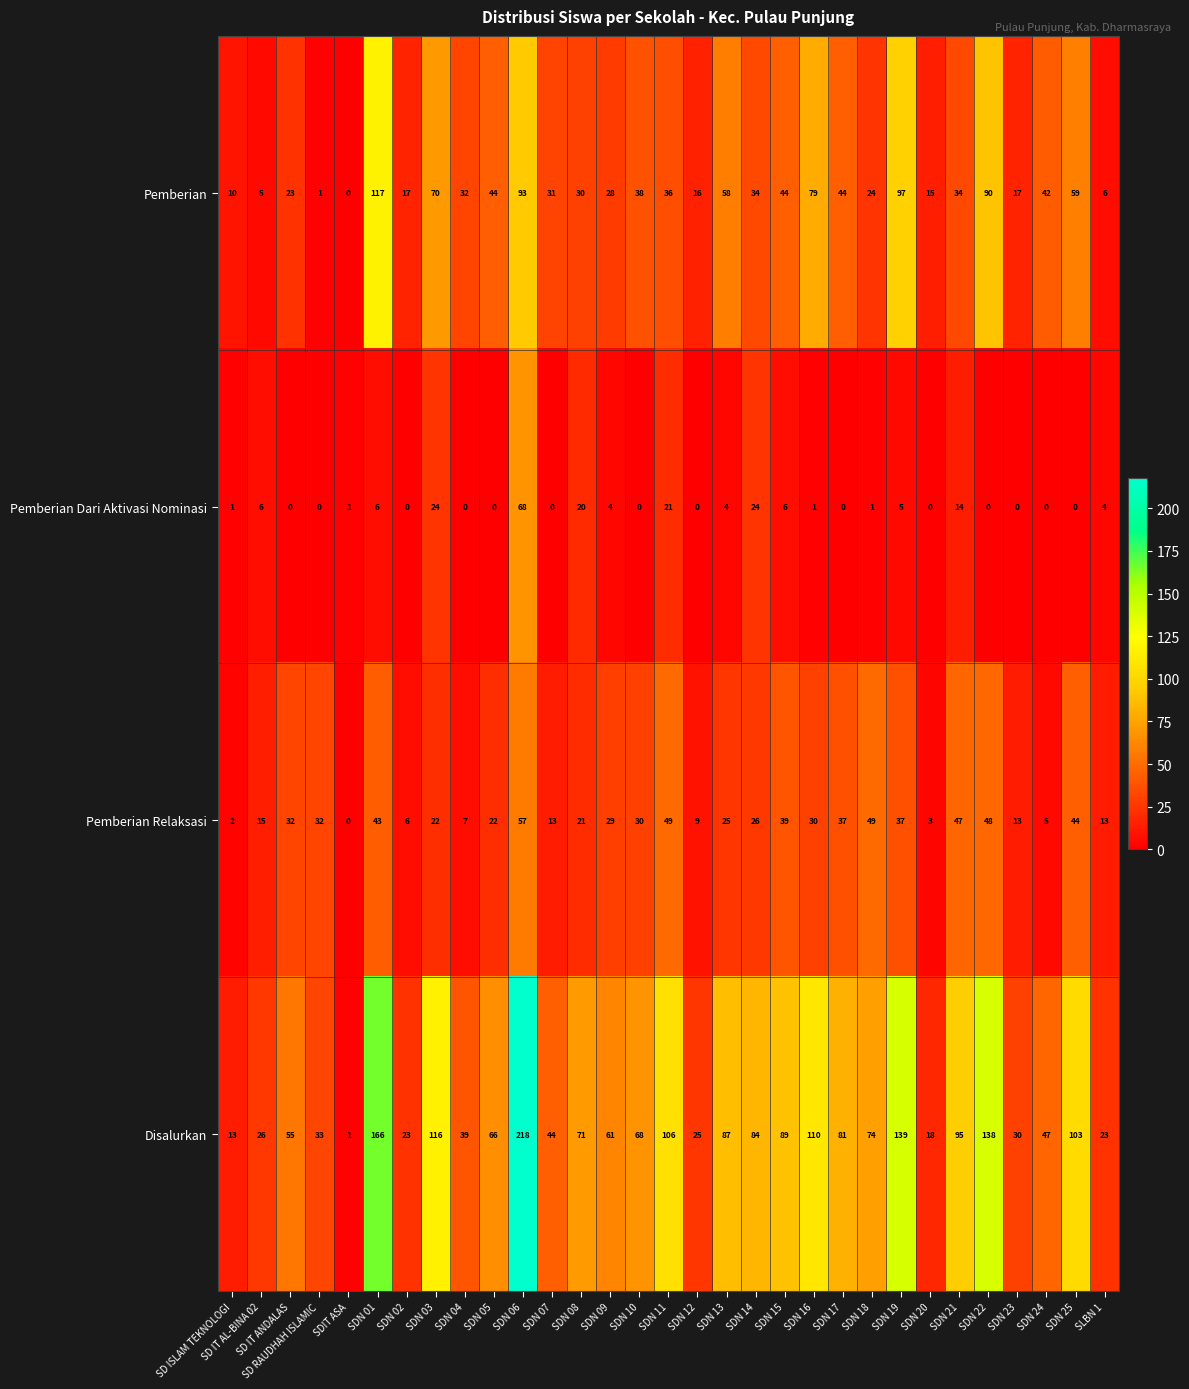

Is it true that Pemberian Dari Aktivasi Nominasi equals 16 at SDN 03?

False